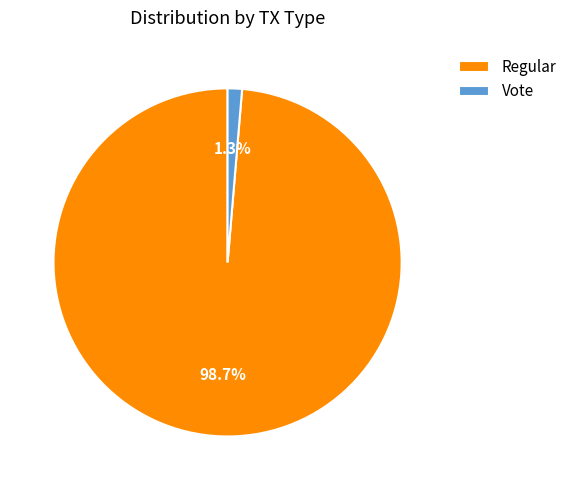

How many segments does this pie chart have?

2